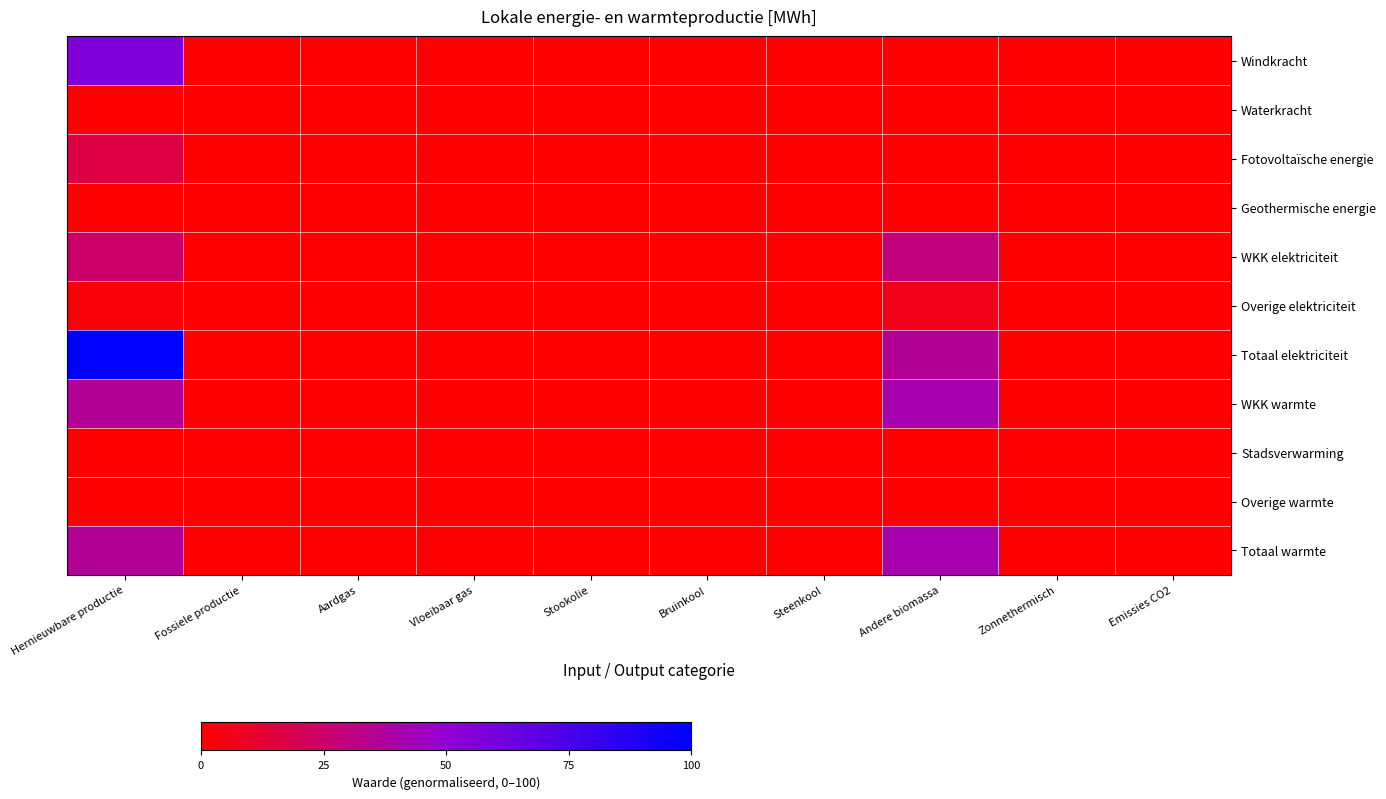

Reading left to right, transcribe all the data shown in this chart.

Windkracht: Hernieuwbare productie=56.8	Fossiele productie=0.0	Aardgas=0.0	Vloeibaar gas=0.0	Stookolie=0.0	Bruinkool=0.0	Steenkool=0.0	Andere biomassa=0.0	Zonnethermisch=0.0	Emissies CO2=0.0
Waterkracht: Hernieuwbare productie=0.0	Fossiele productie=0.0	Aardgas=0.0	Vloeibaar gas=0.0	Stookolie=0.0	Bruinkool=0.0	Steenkool=0.0	Andere biomassa=0.0	Zonnethermisch=0.0	Emissies CO2=0.0
Fotovoltaïsche energie: Hernieuwbare productie=16.2	Fossiele productie=0.0	Aardgas=0.0	Vloeibaar gas=0.0	Stookolie=0.0	Bruinkool=0.0	Steenkool=0.0	Andere biomassa=0.0	Zonnethermisch=0.0	Emissies CO2=0.0
Geothermische energie: Hernieuwbare productie=0.0	Fossiele productie=0.0	Aardgas=0.0	Vloeibaar gas=0.0	Stookolie=0.0	Bruinkool=0.0	Steenkool=0.0	Andere biomassa=0.0	Zonnethermisch=0.0	Emissies CO2=0.0
WKK elektriciteit: Hernieuwbare productie=24.8	Fossiele productie=0.0	Aardgas=0.0	Vloeibaar gas=0.0	Stookolie=0.0	Bruinkool=0.0	Steenkool=0.0	Andere biomassa=29.1	Zonnethermisch=0.0	Emissies CO2=0.0
Overige elektriciteit: Hernieuwbare productie=2.2	Fossiele productie=0.0	Aardgas=0.0	Vloeibaar gas=0.0	Stookolie=0.0	Bruinkool=0.0	Steenkool=0.0	Andere biomassa=6.3	Zonnethermisch=0.0	Emissies CO2=0.0
Totaal elektriciteit: Hernieuwbare productie=100.0	Fossiele productie=0.0	Aardgas=0.0	Vloeibaar gas=0.0	Stookolie=0.0	Bruinkool=0.0	Steenkool=0.0	Andere biomassa=35.5	Zonnethermisch=0.0	Emissies CO2=0.0
WKK warmte: Hernieuwbare productie=35.4	Fossiele productie=0.0	Aardgas=0.0	Vloeibaar gas=0.0	Stookolie=0.0	Bruinkool=0.0	Steenkool=0.0	Andere biomassa=41.6	Zonnethermisch=0.0	Emissies CO2=0.0
Stadsverwarming: Hernieuwbare productie=0.0	Fossiele productie=0.0	Aardgas=0.0	Vloeibaar gas=0.0	Stookolie=0.0	Bruinkool=0.0	Steenkool=0.0	Andere biomassa=0.0	Zonnethermisch=0.0	Emissies CO2=0.0
Overige warmte: Hernieuwbare productie=0.0	Fossiele productie=0.0	Aardgas=0.0	Vloeibaar gas=0.0	Stookolie=0.0	Bruinkool=0.0	Steenkool=0.0	Andere biomassa=0.0	Zonnethermisch=0.0	Emissies CO2=0.0
Totaal warmte: Hernieuwbare productie=35.4	Fossiele productie=0.0	Aardgas=0.0	Vloeibaar gas=0.0	Stookolie=0.0	Bruinkool=0.0	Steenkool=0.0	Andere biomassa=41.6	Zonnethermisch=0.0	Emissies CO2=0.0